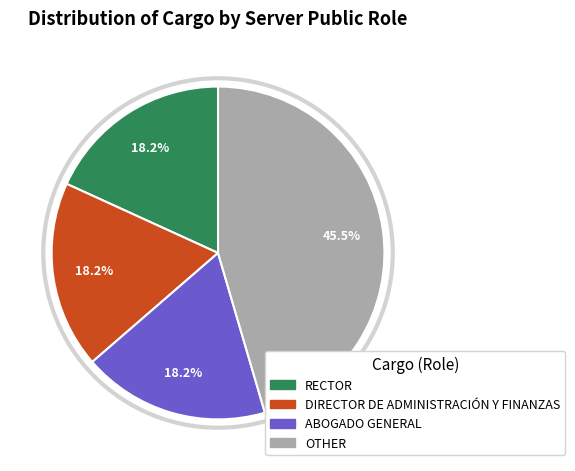

Which has a higher value, OTHER or DIRECTOR DE ADMINISTRACIÓN Y FINANZAS?

OTHER